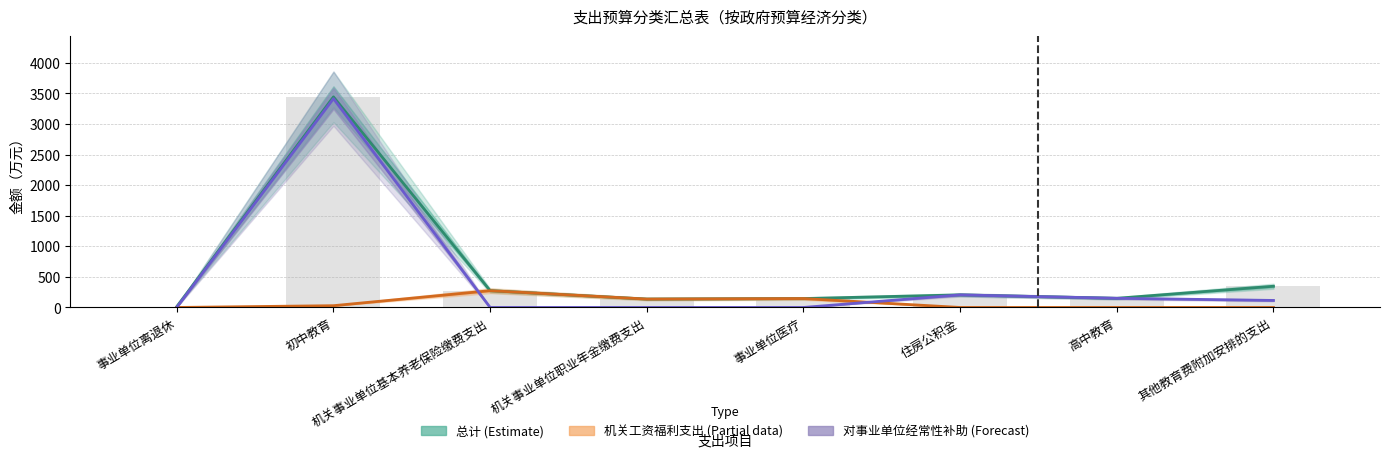

What is the sum of the 总计 (Estimate) values at 初中教育 and 其他教育费附加安排的支出?

3790.6